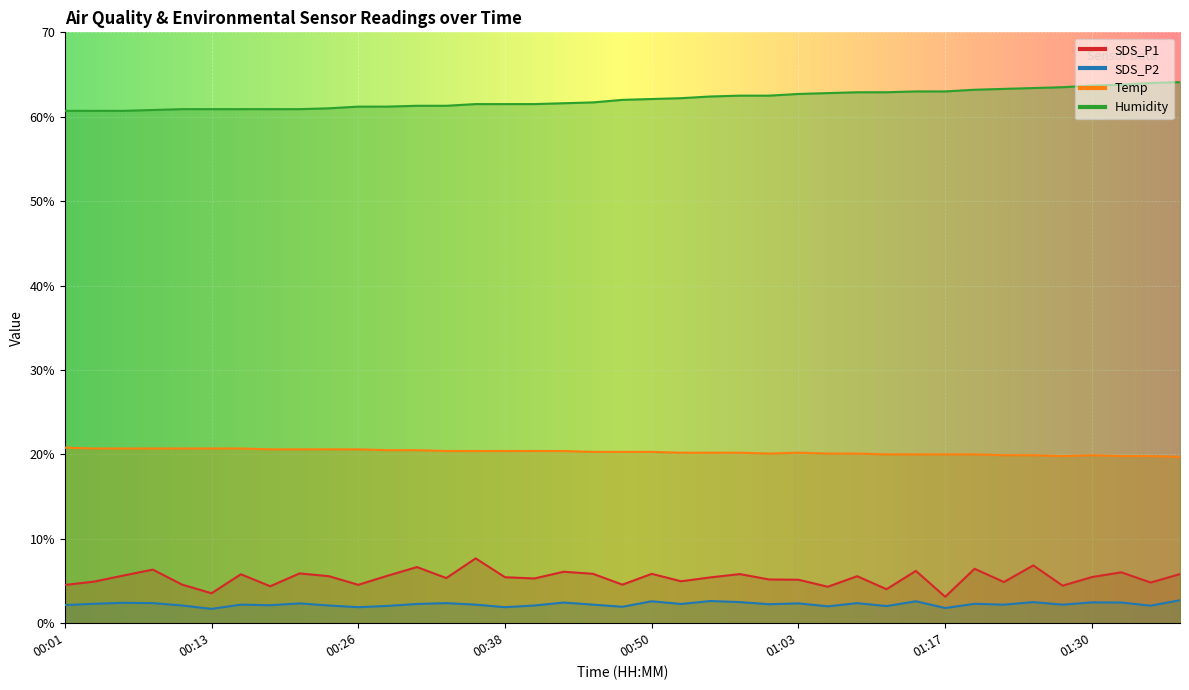

What is the greatest value displayed?

64.1